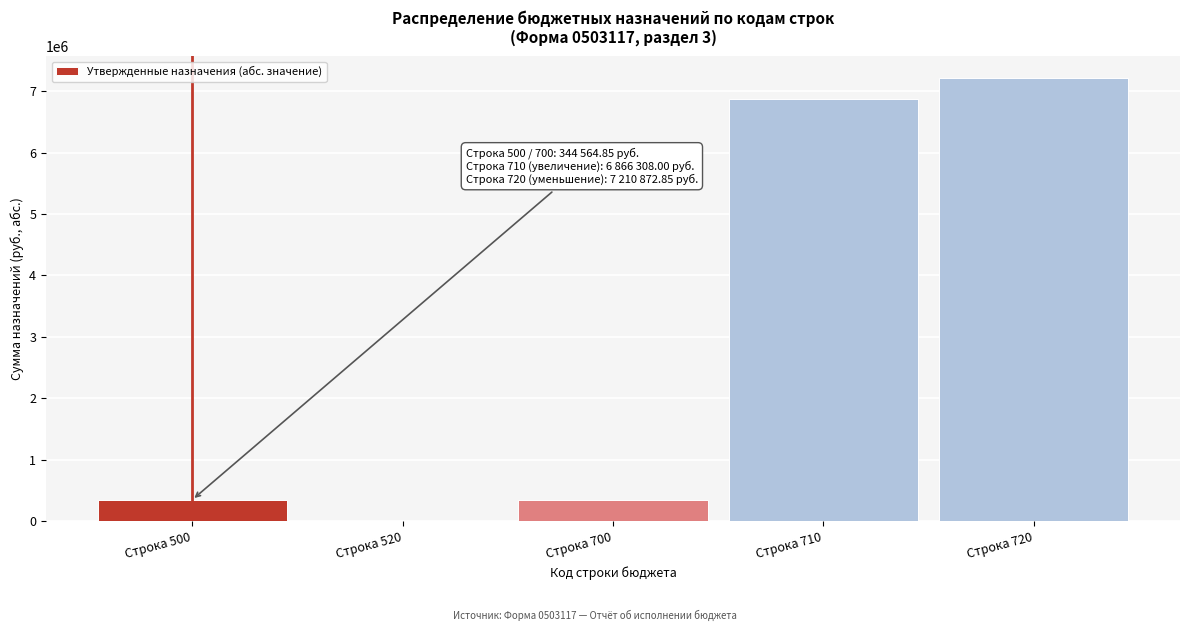

Is it true that the value at Строка 720 is 7210872.8?

True